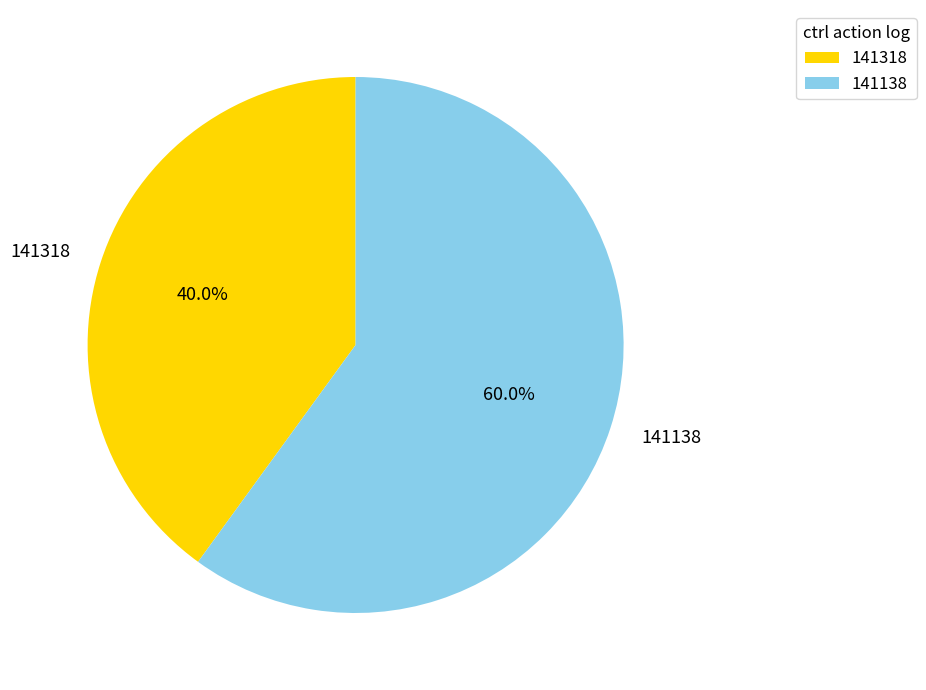

Rank the categories by value from highest to lowest.

141138, 141318